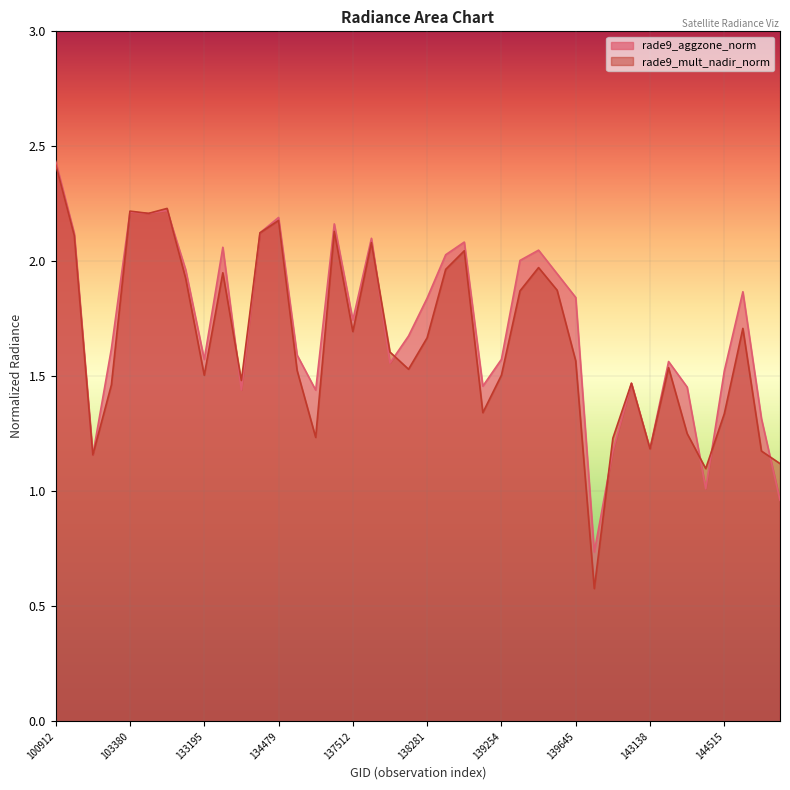

How many lines are shown in the chart?

2